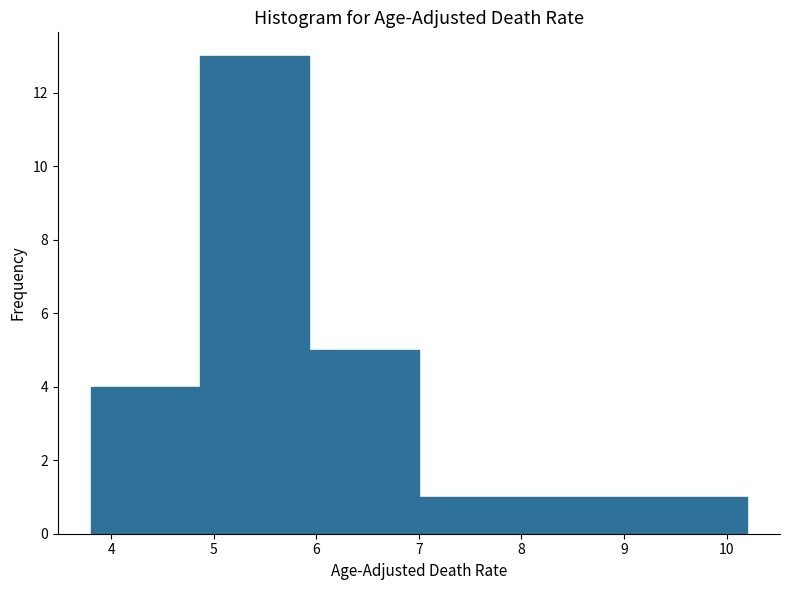

Reading left to right, list every bar in this chart as the range it spans on the x-axis followed by its height. Neither the bar edges nor the heights are printed on the chart, so give them approximately, as read against the axes.

3.8 to 4.9: 4
4.9 to 5.9: 13
5.9 to 7.0: 5
7.0 to 8.1: 1
8.1 to 9.1: 1
9.1 to 10.2: 1